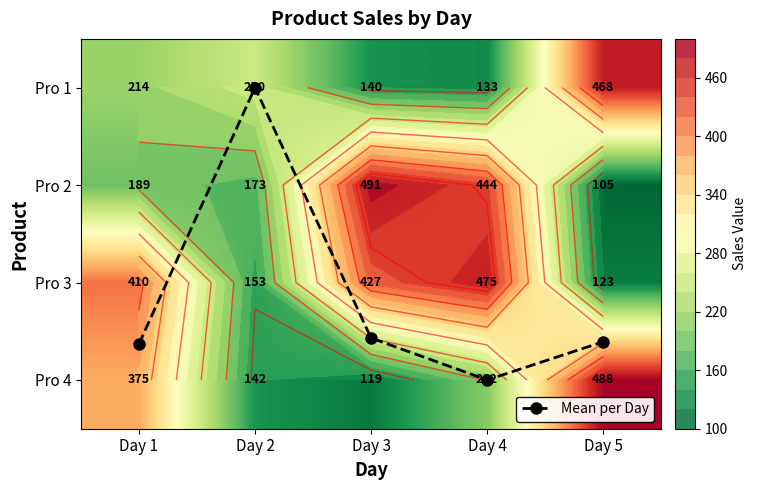

What is the difference between the second highest and minimum values in the Pro 2 series?

339.0